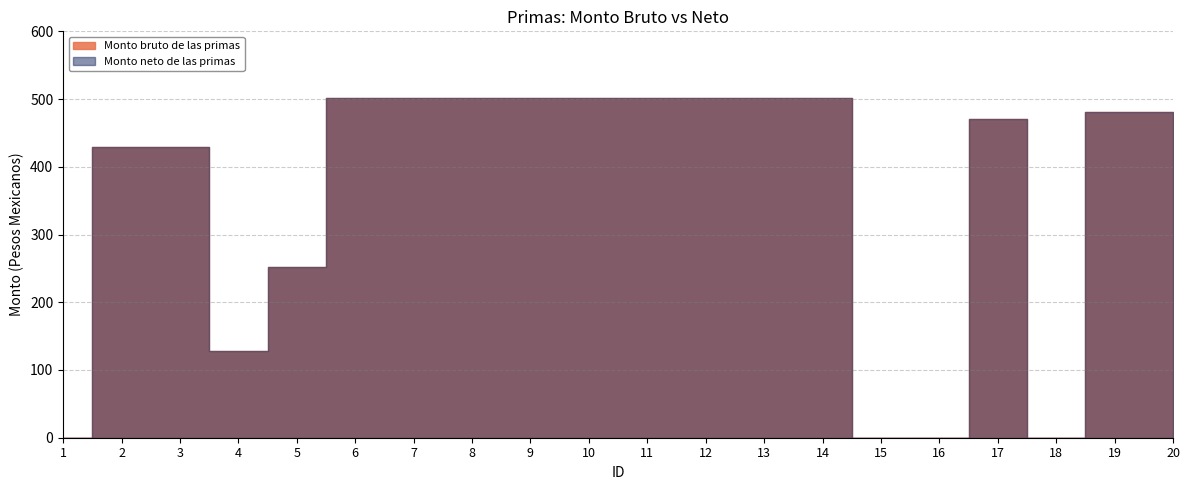

Count the number of categories in the chart.

20